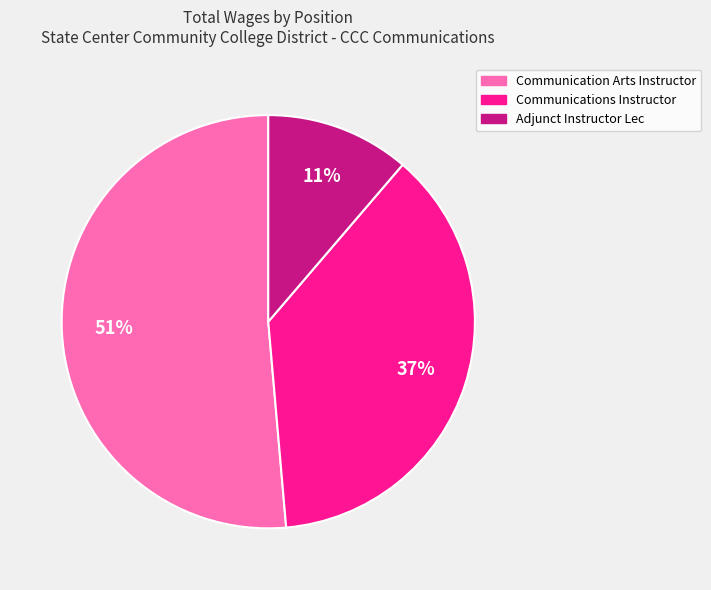

Do Communications Instructor and Adjunct Instructor Lec together represent more than half of the pie?

No